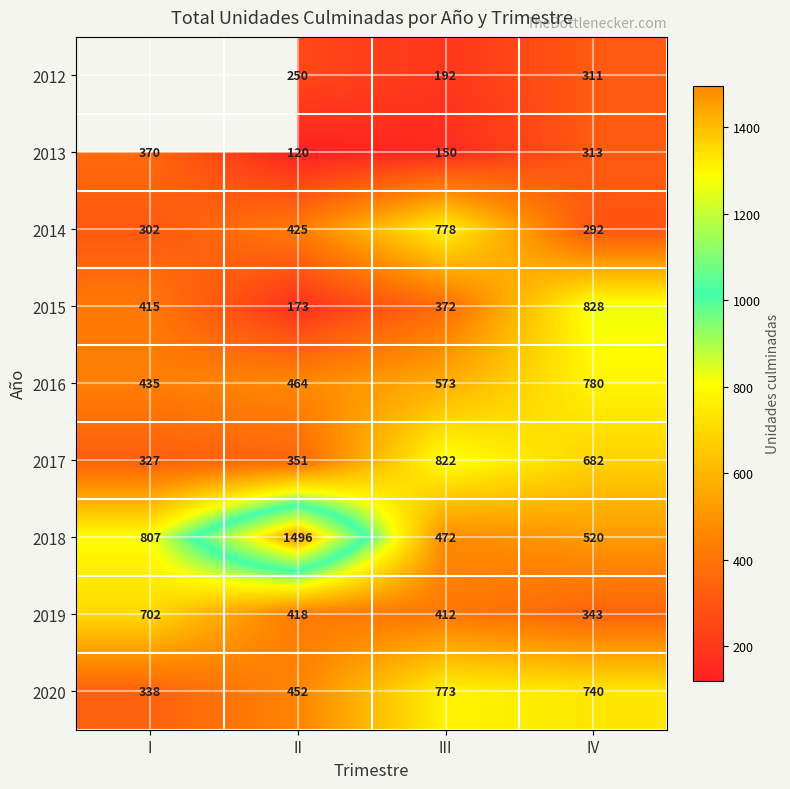

Which category has the highest value in the 2013 series?

I